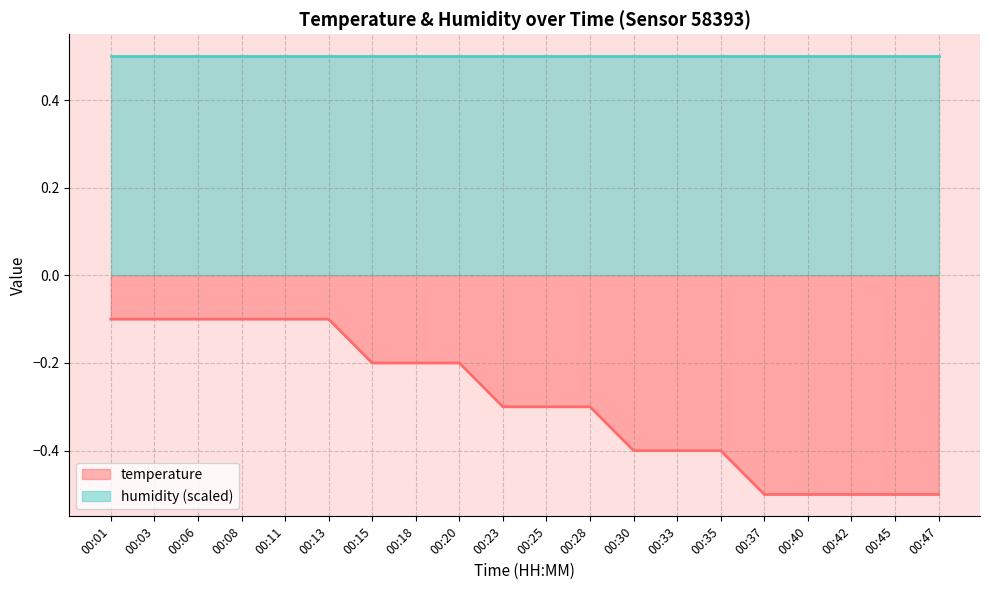

True or false: the data shows -0.0 at 00:11.

False